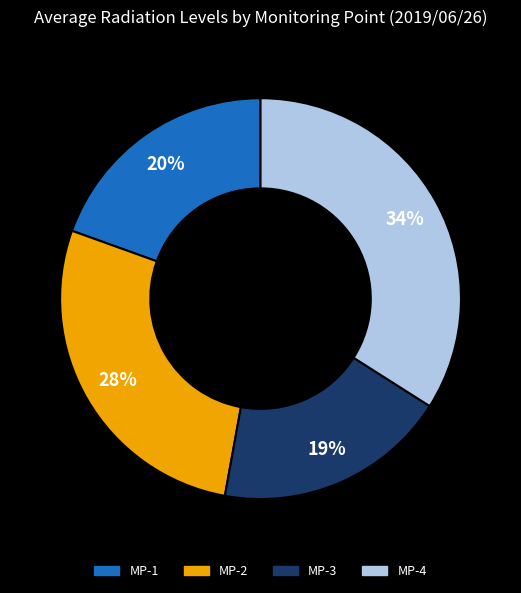

Count the number of slices in the pie.

4